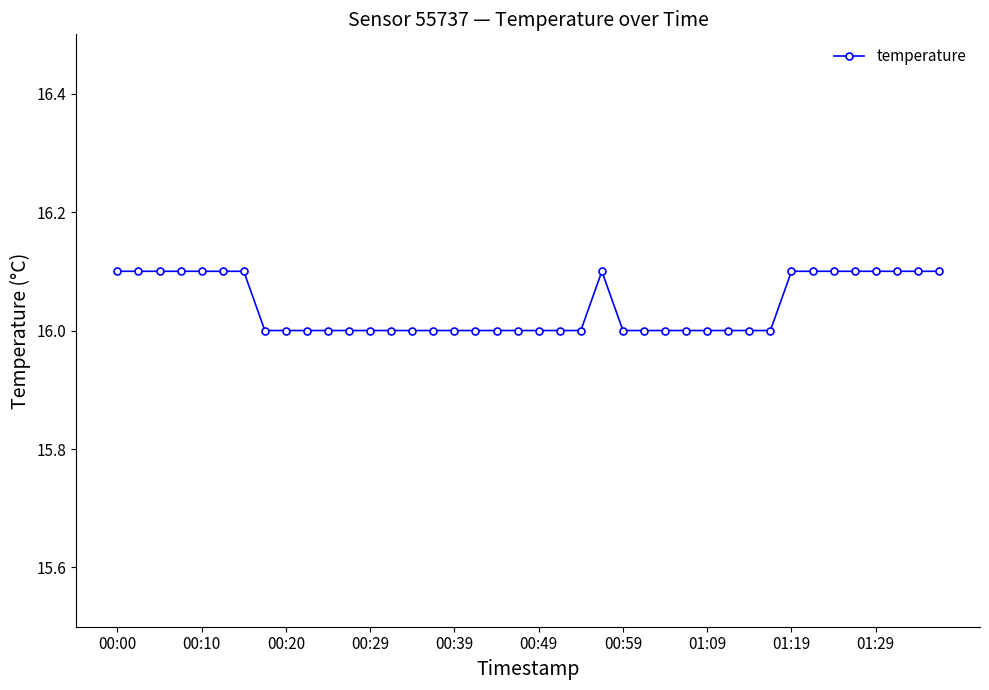

What is the greatest value displayed?

16.1